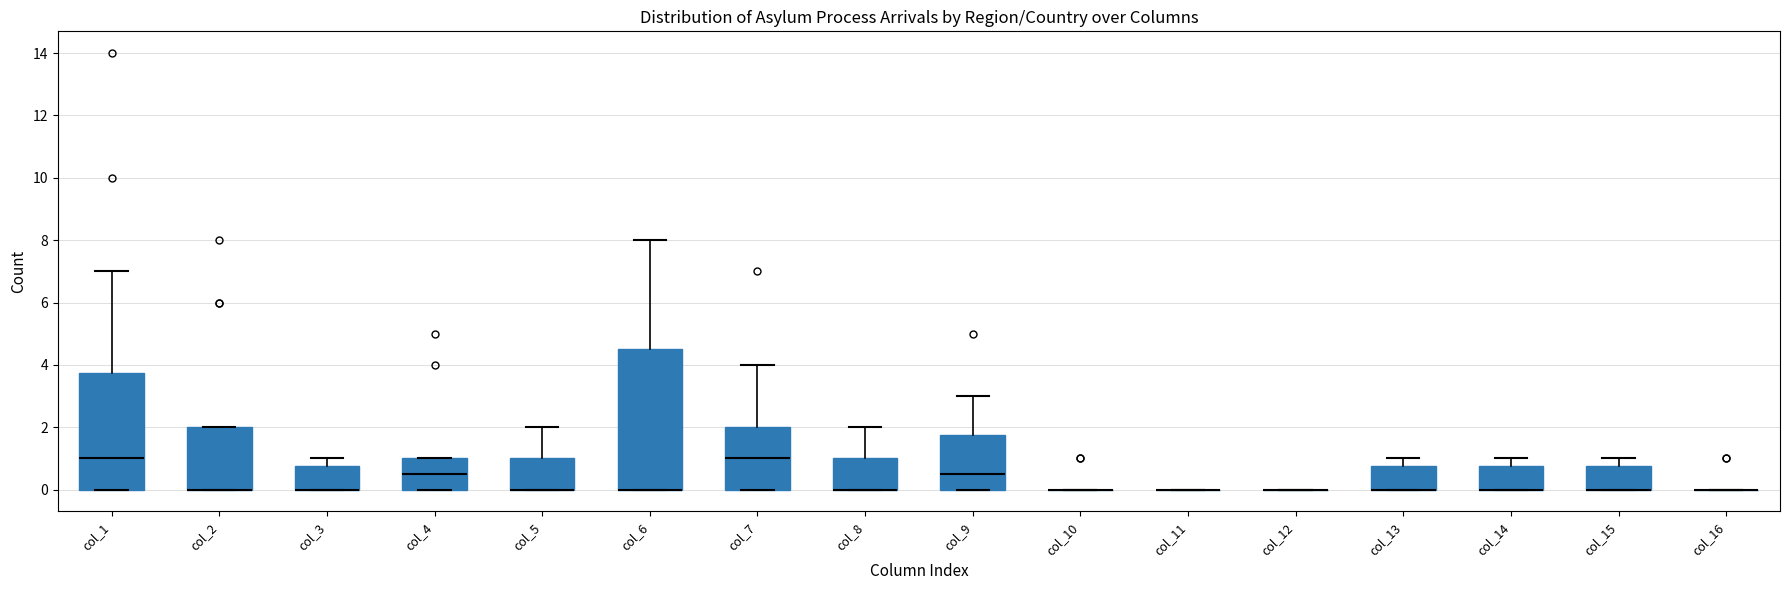

Reading left to right, transcribe this box plot: for each box, give where its median line is, the range the box spans, and where its two whiskers end, as read against the y-axis. The values are not printed on the chart, so give them approximately, as read against the axis.

col_1: median 1.0, box 0.0 to 3.8, whiskers 0.0 to 7.0
col_2: median 0.0 (drawn on the box's lower edge), box 0.0 to 2.0, whiskers 0.0 to 2.0
col_3: median 0.0 (drawn on the box's lower edge), box 0.0 to 0.8, whiskers 0.0 to 1.0
col_4: median 0.6, box 0.0 to 1.0, whiskers 0.0 to 1.0
col_5: median 0.0 (drawn on the box's lower edge), box 0.0 to 1.0, whiskers 0.0 to 2.0
col_6: median 0.0 (drawn on the box's lower edge), box 0.0 to 4.6, whiskers 0.0 to 8.0
col_7: median 1.0, box 0.0 to 2.0, whiskers 0.0 to 4.0
col_8: median 0.0 (drawn on the box's lower edge), box 0.0 to 1.0, whiskers 0.0 to 2.0
col_9: median 0.6, box 0.0 to 1.8, whiskers 0.0 to 3.0
col_10: box collapsed to a line at 0.0, whiskers 0.0 to 0.0
col_11: box collapsed to a line at 0.0, whiskers 0.0 to 0.0
col_12: box collapsed to a line at 0.0, whiskers 0.0 to 0.0
col_13: median 0.0 (drawn on the box's lower edge), box 0.0 to 0.8, whiskers 0.0 to 1.0
col_14: median 0.0 (drawn on the box's lower edge), box 0.0 to 0.8, whiskers 0.0 to 1.0
col_15: median 0.0 (drawn on the box's lower edge), box 0.0 to 0.8, whiskers 0.0 to 1.0
col_16: box collapsed to a line at 0.0, whiskers 0.0 to 0.0